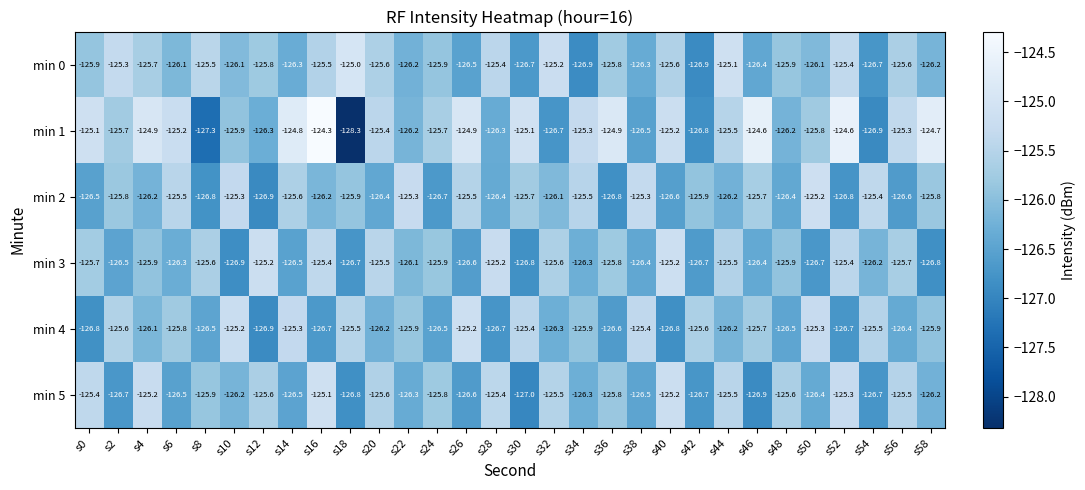

Which series has the widest spread of values?

min 1